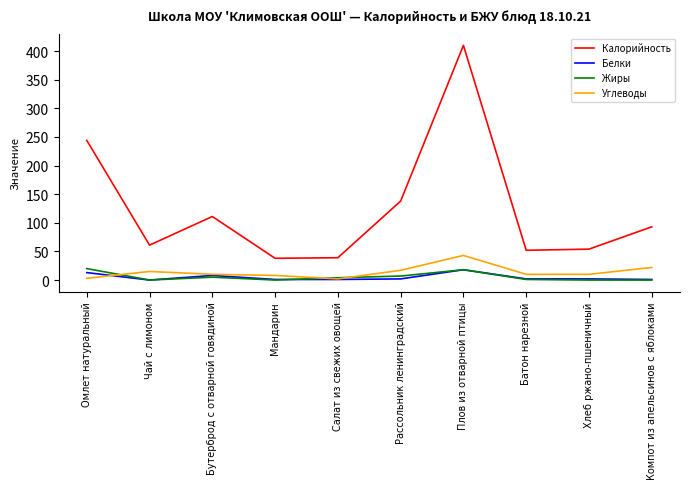

What is the sum of the Жиры values at Бутерброд с отварной говядиной and Рассольник ленинградский?

12